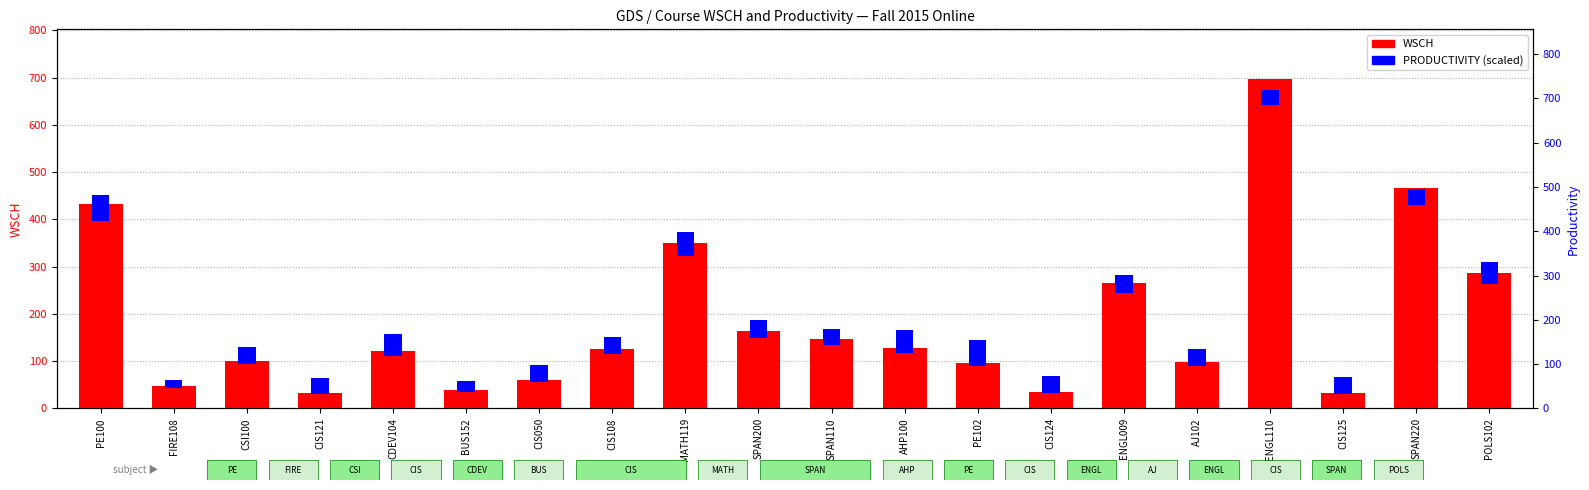

What is the total value across all series at PE102?

152.6